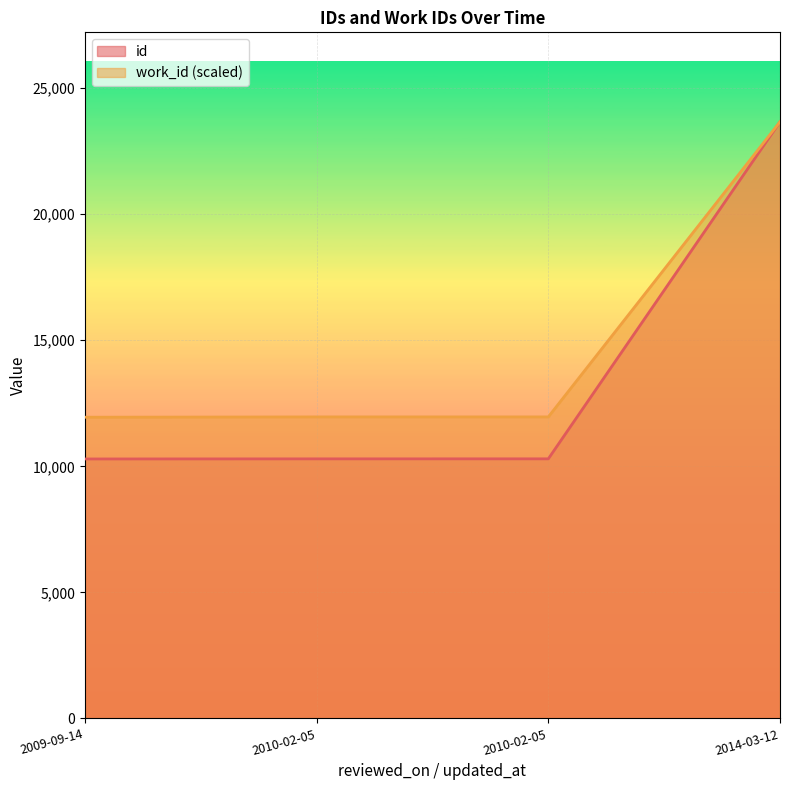

What is the total value across all series at 2009-09-14?

22239.7